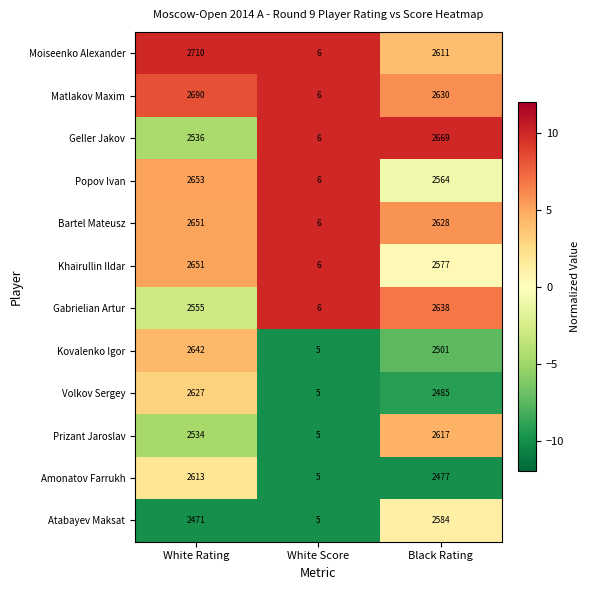

How many distinct data groups are displayed?

12